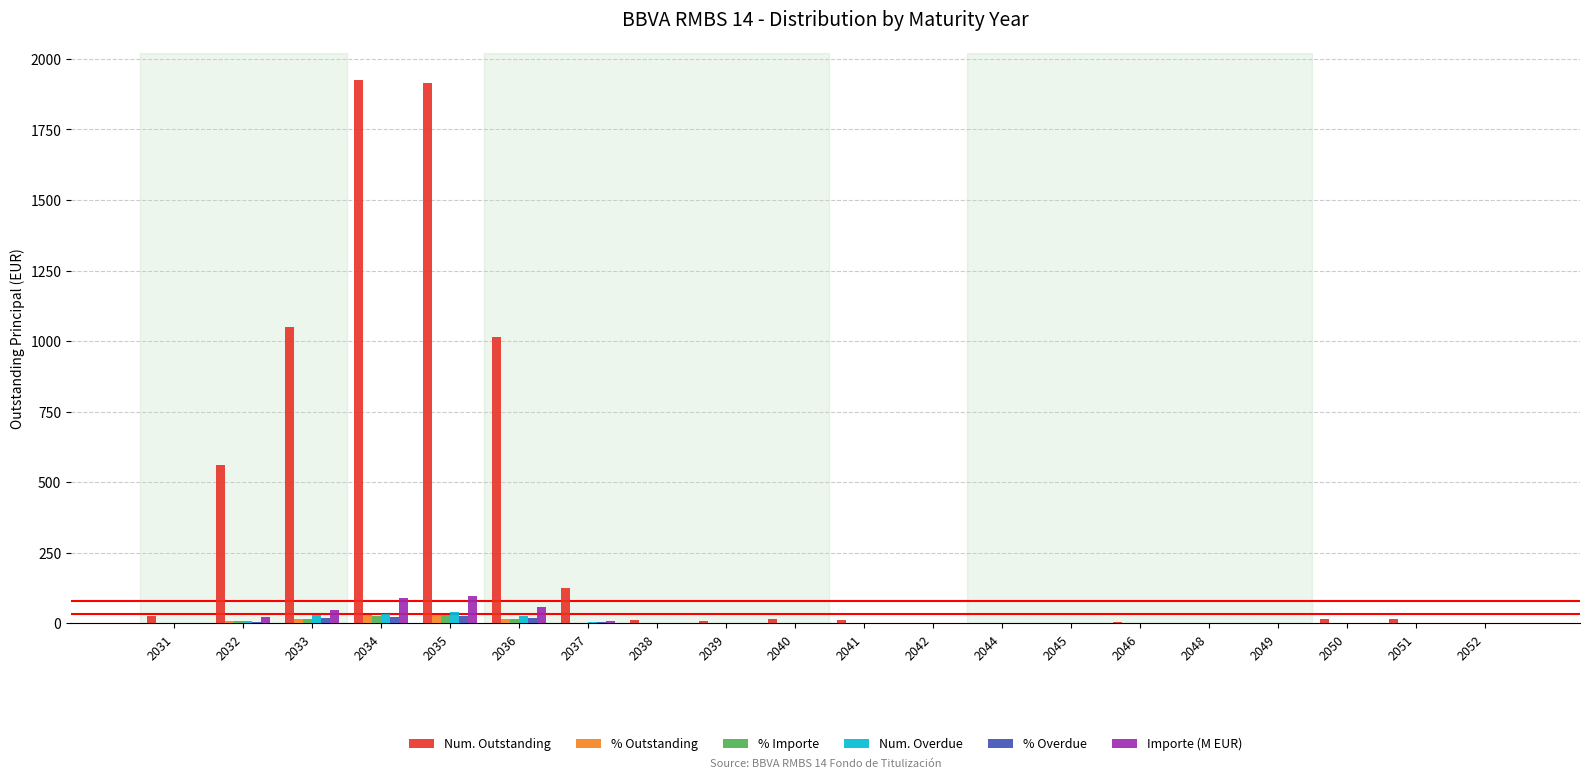

What is the sum of all % Overdue values?

100.0